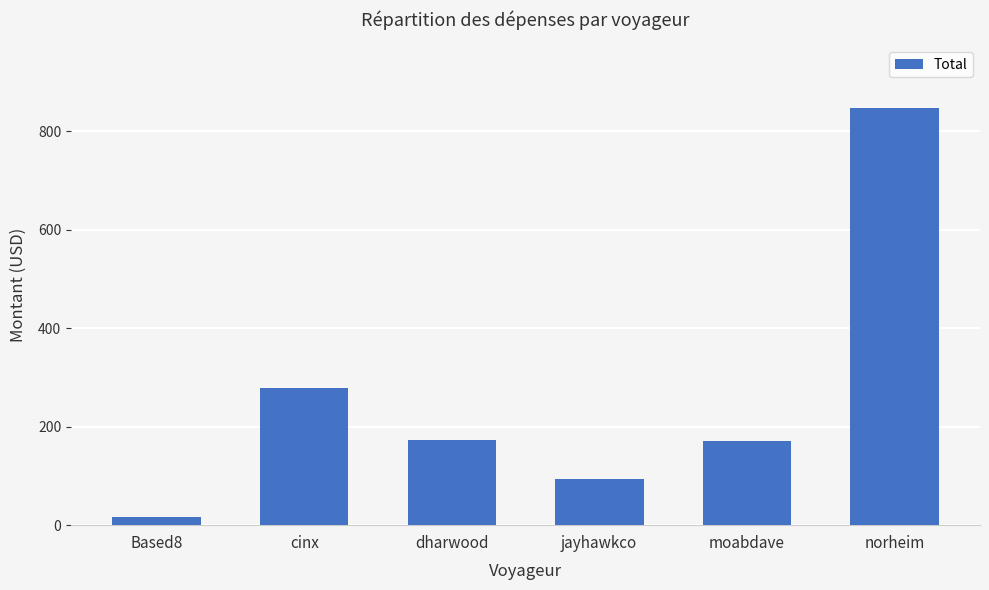

What is the minimum value shown in the chart?

17.5